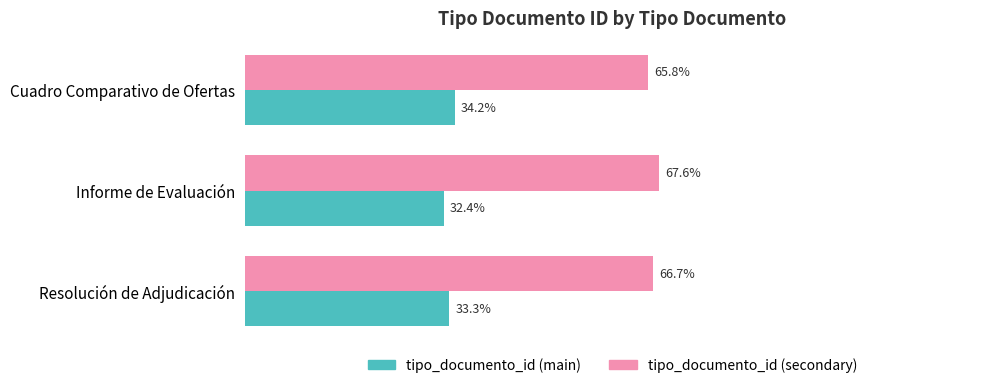

Rank the series by their maximum value, from highest to lowest.

tipo_documento_id (secondary), tipo_documento_id (main)